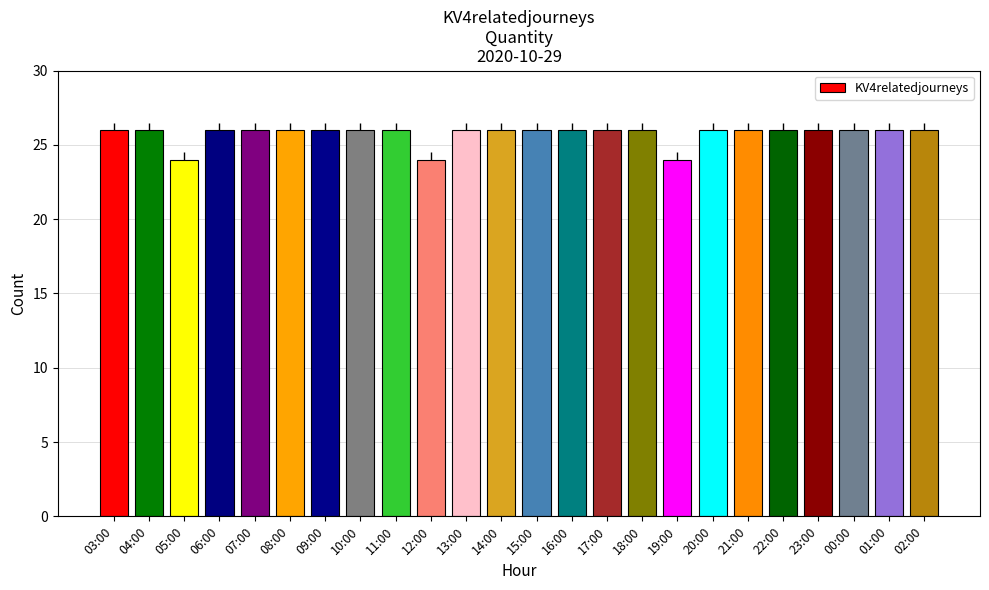

The value at 19:00 is 24. True or false?

True